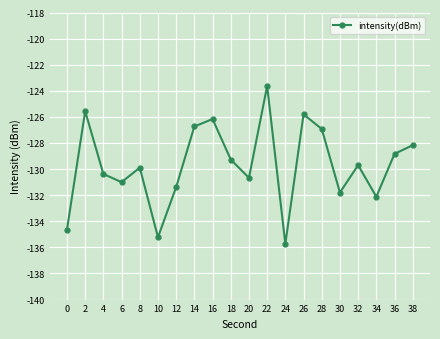

Which has a higher value, 18 or 38?

38